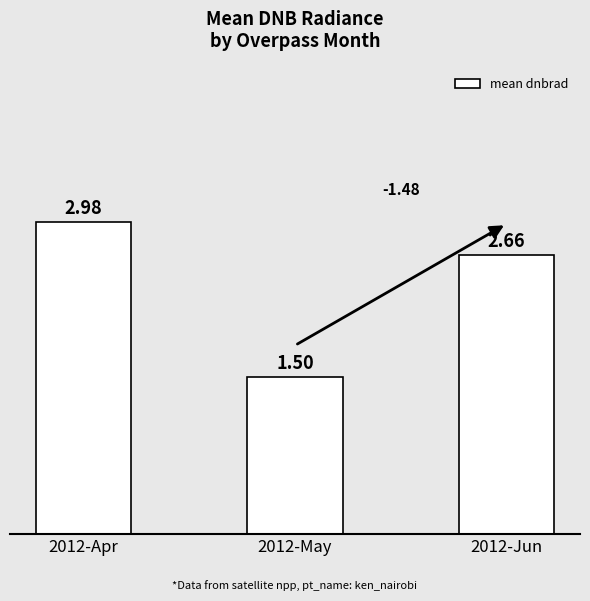

How many values are between 1 and 2?

1